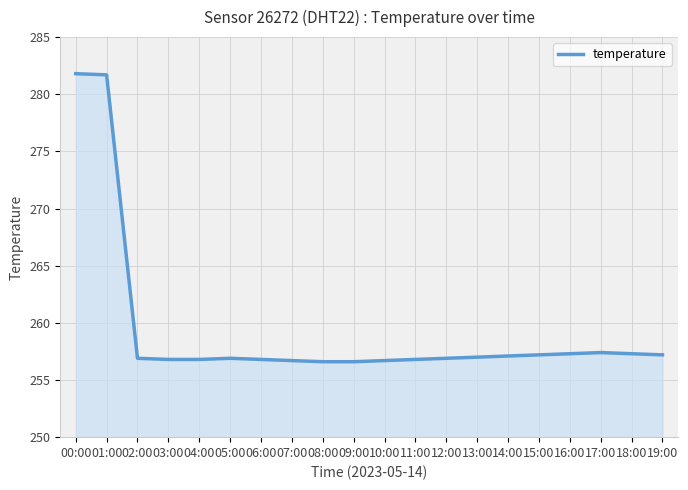

Does the chart display data point markers on the line(s)?

No